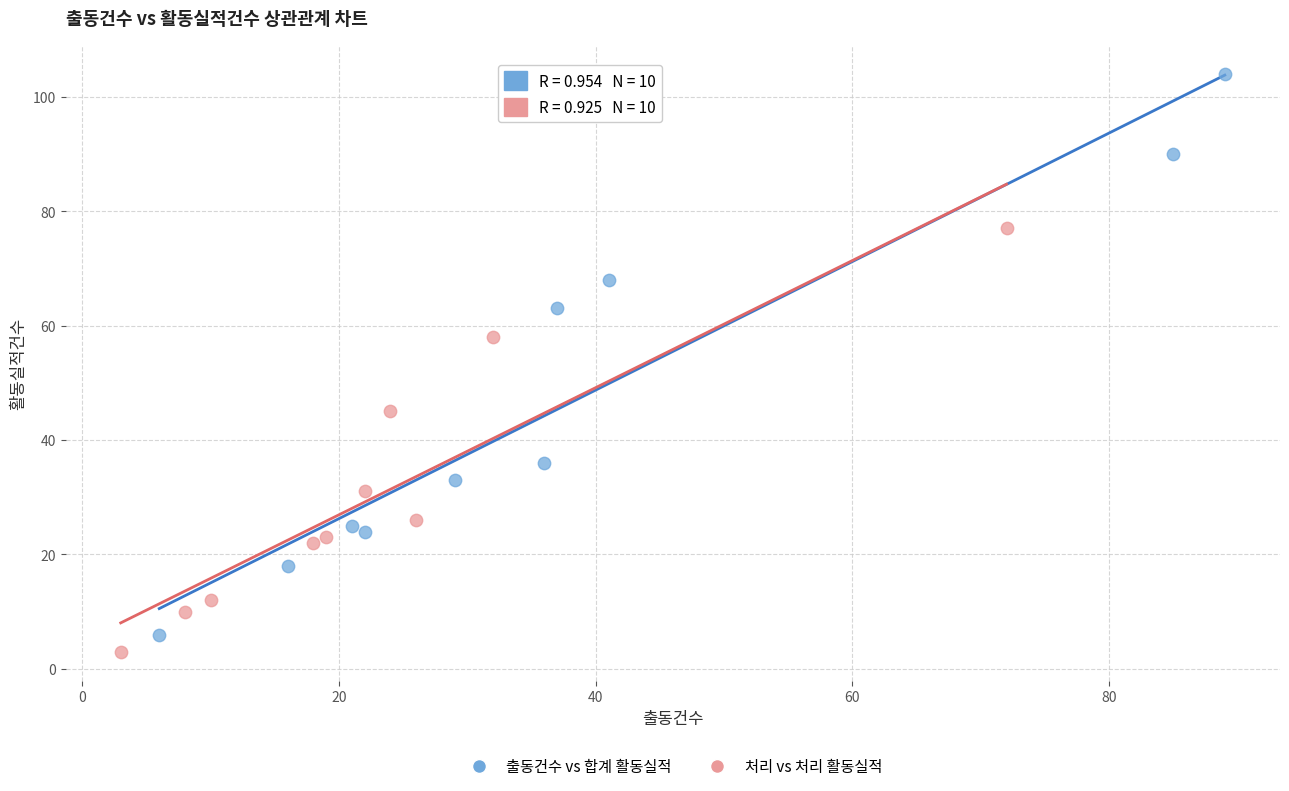

Which series reaches the minimum Y coordinate?

처리 vs 처리 활동실적